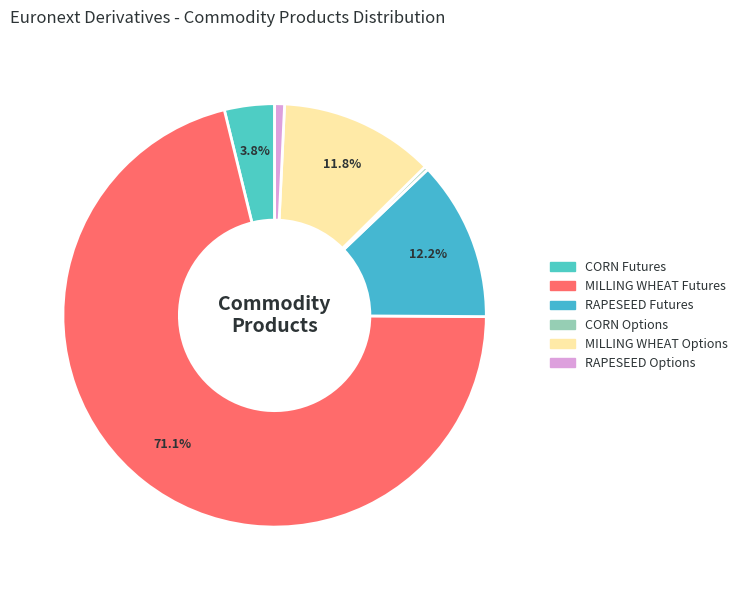

Is MILLING WHEAT Options the majority of the pie?

No